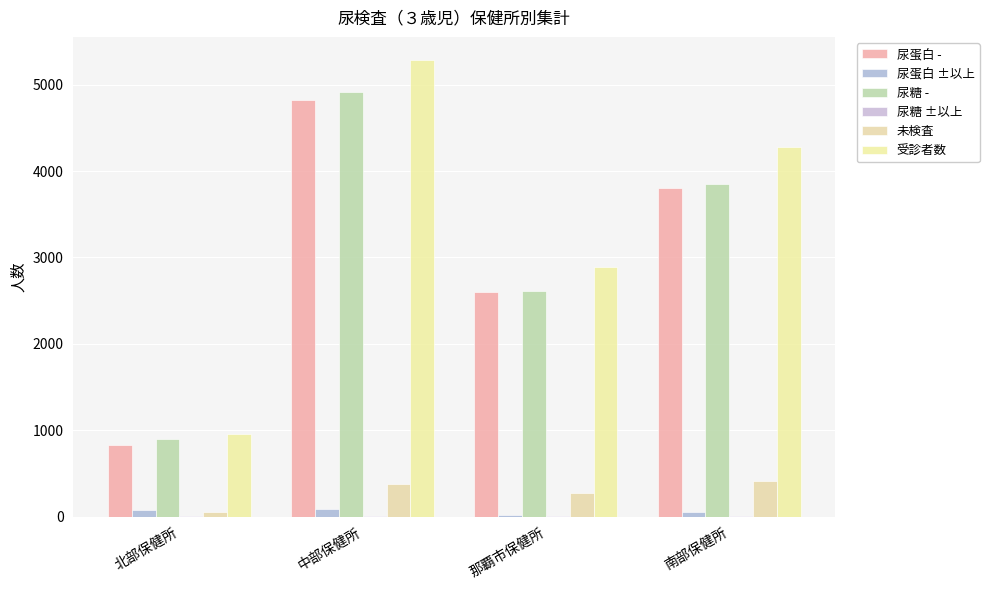

Rank the series at 南部保健所 from highest to lowest value.

受診者数, 尿糖 -, 尿蛋白 -, 未検査, 尿蛋白 ±以上, 尿糖 ±以上